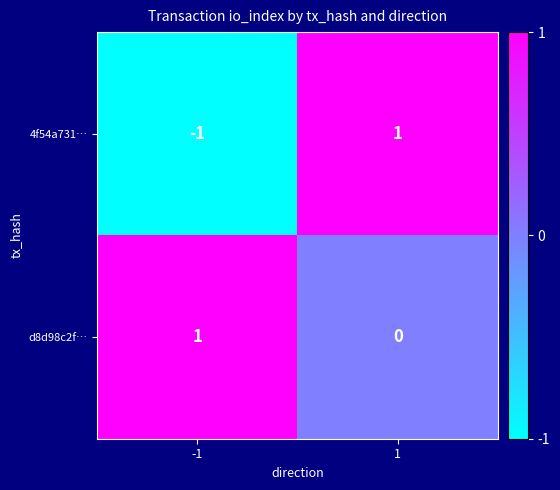

The 4f54a731… series shows -2 at -1. True or false?

False